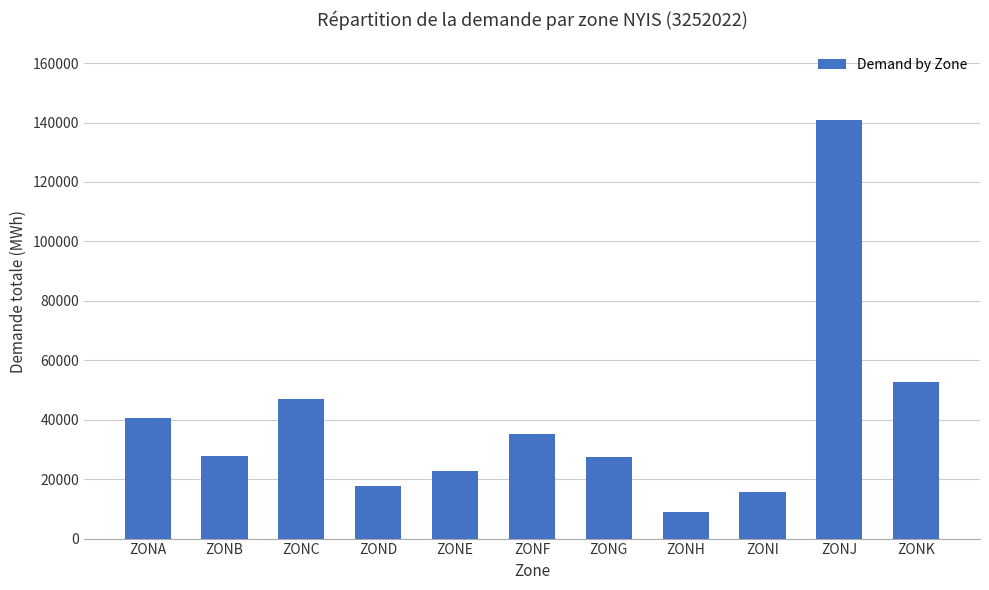

What is the sum of all values?

435997